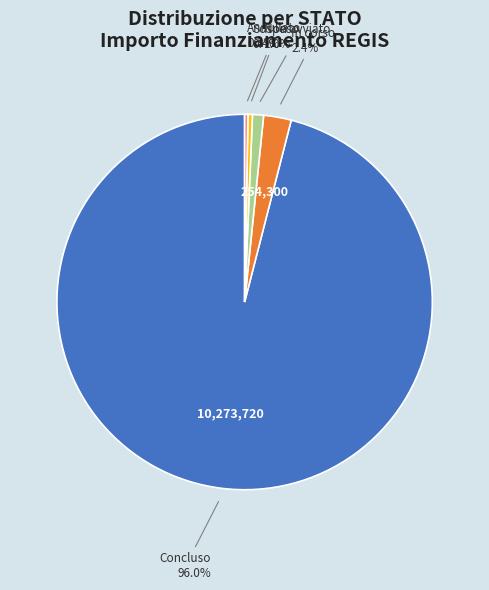

Count the number of slices in the pie.

5